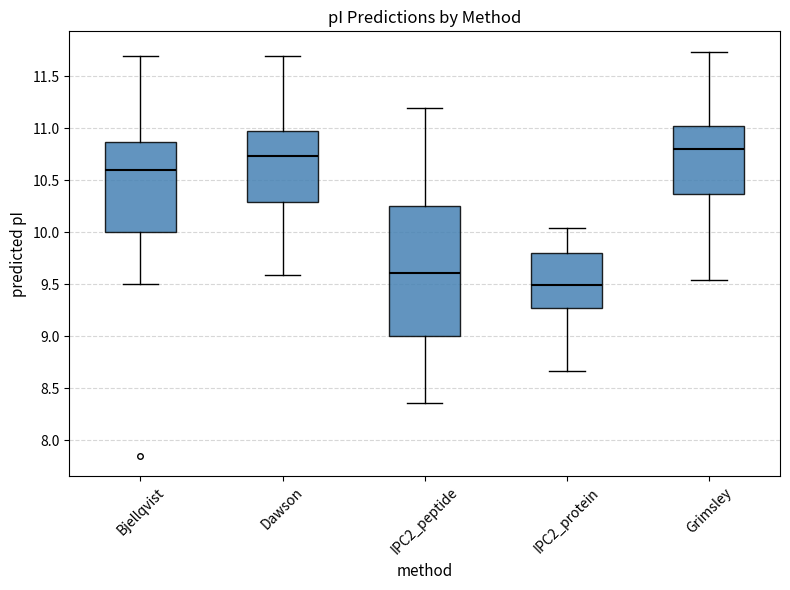

Which box is the tallest, from its lower edge to its upper edge?

IPC2_peptide